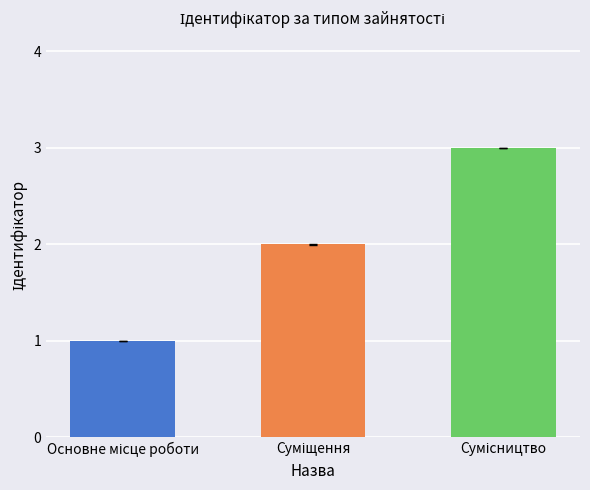

What is the sum of all values?

6